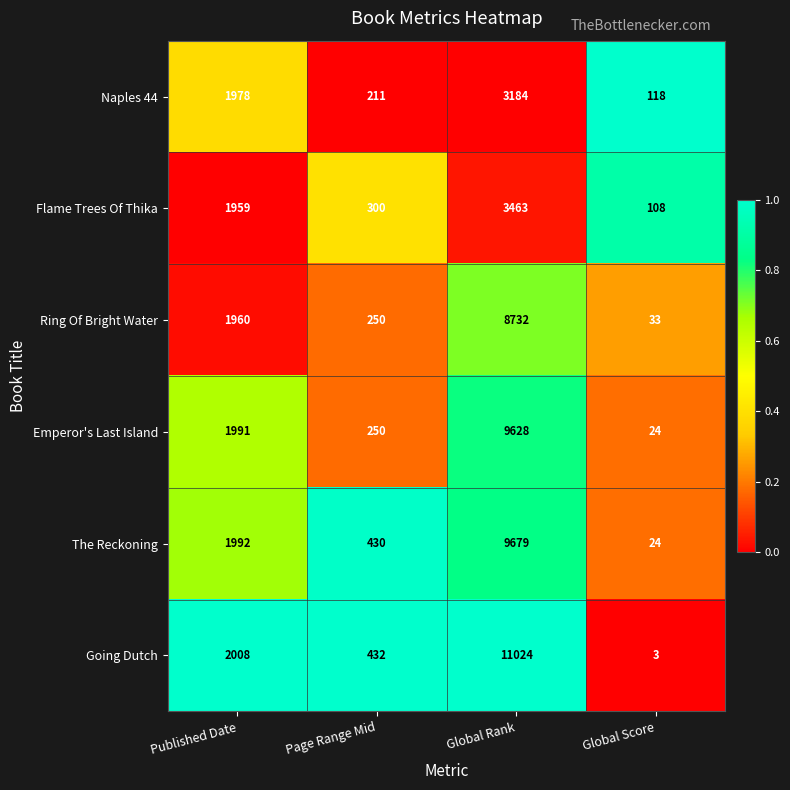

Is it true that Flame Trees Of Thika equals 156 at Page Range Mid?

False